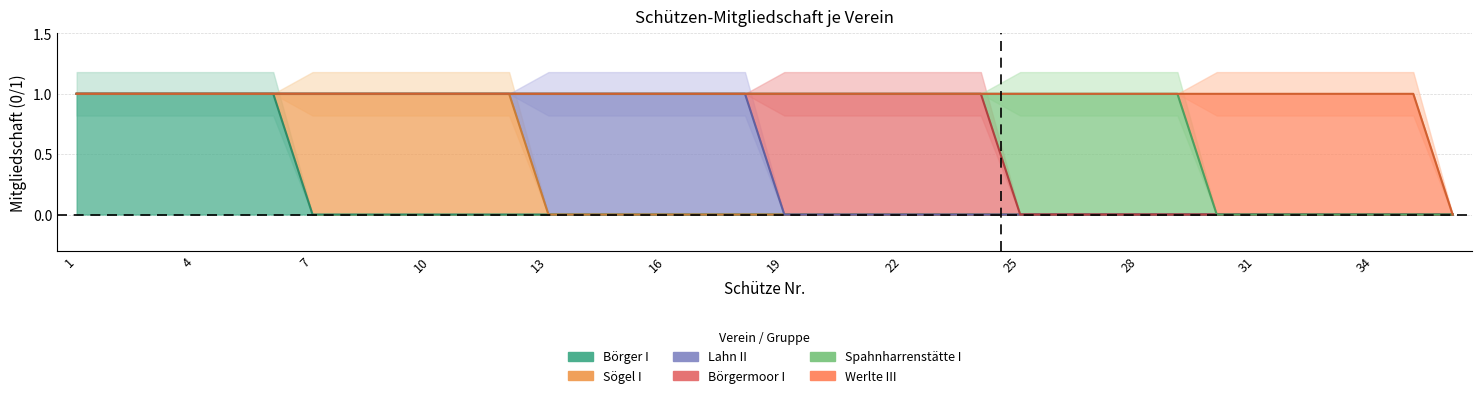

Which series changed the most between 19 and 36?

Börgermoor I